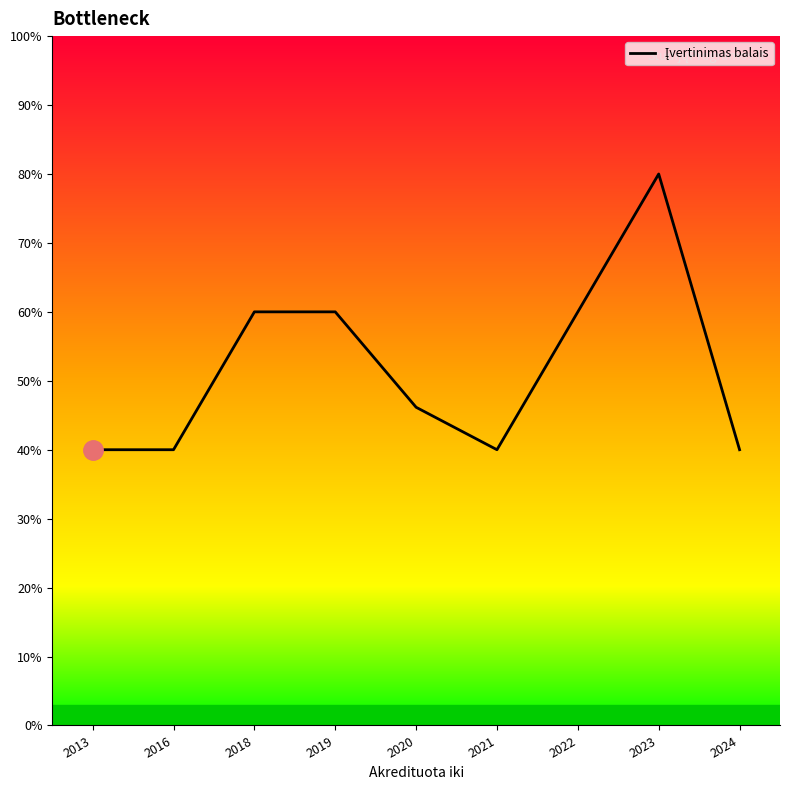

List the labels in order of value, largest first.

2023, 2018, 2019, 2022, 2020, 2013, 2016, 2021, 2024